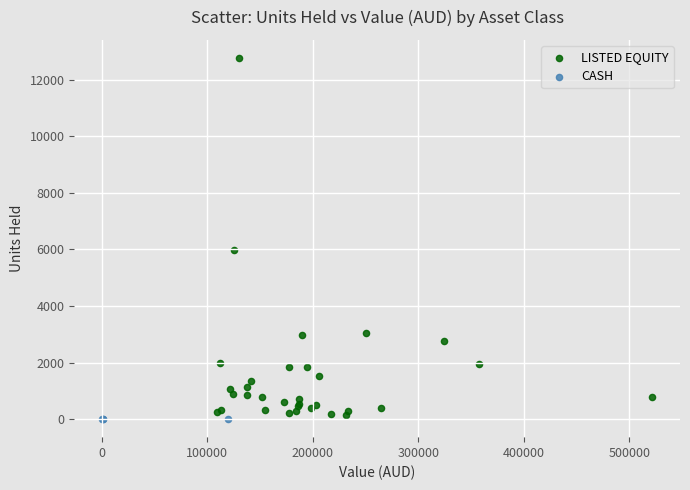

Which series contains the highest Y value?

LISTED EQUITY